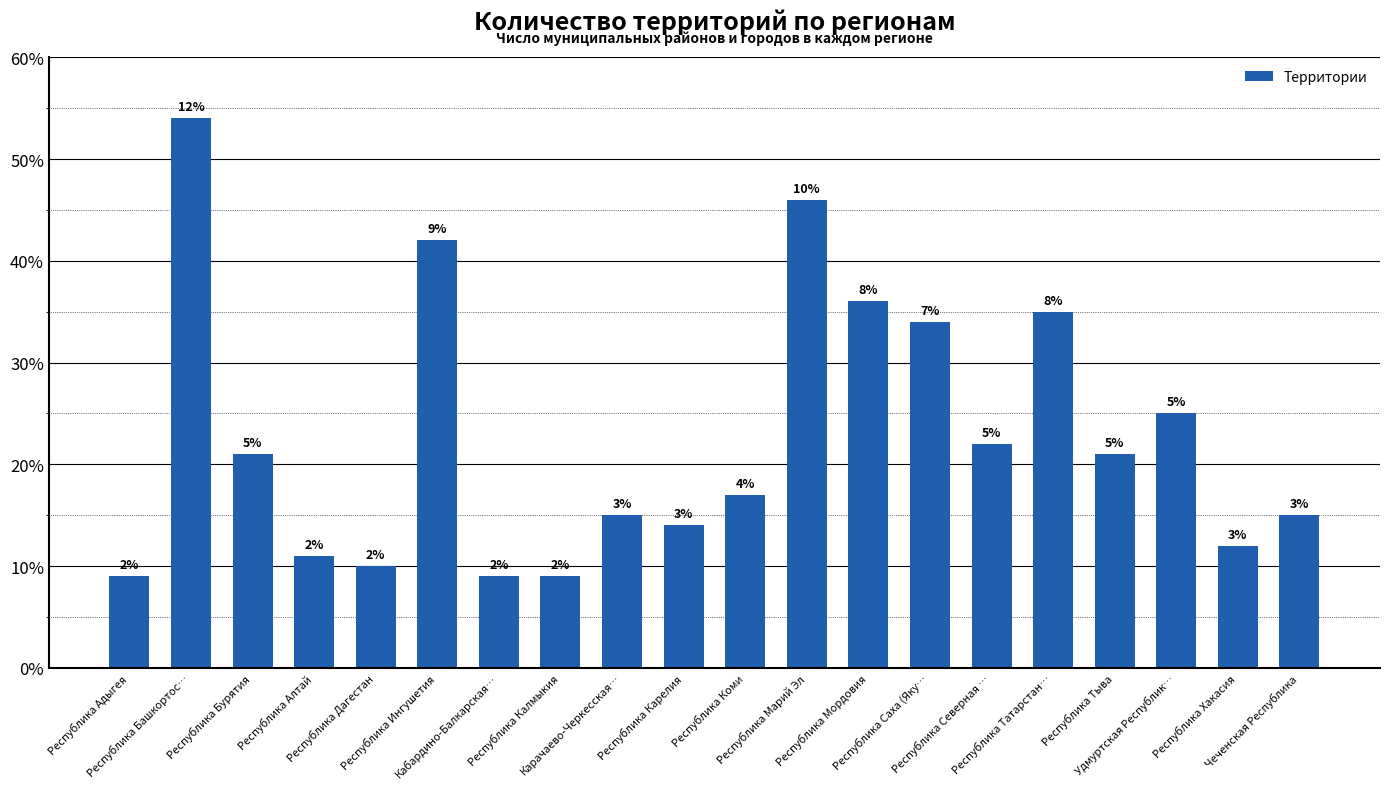

How many bars are there in total?

20